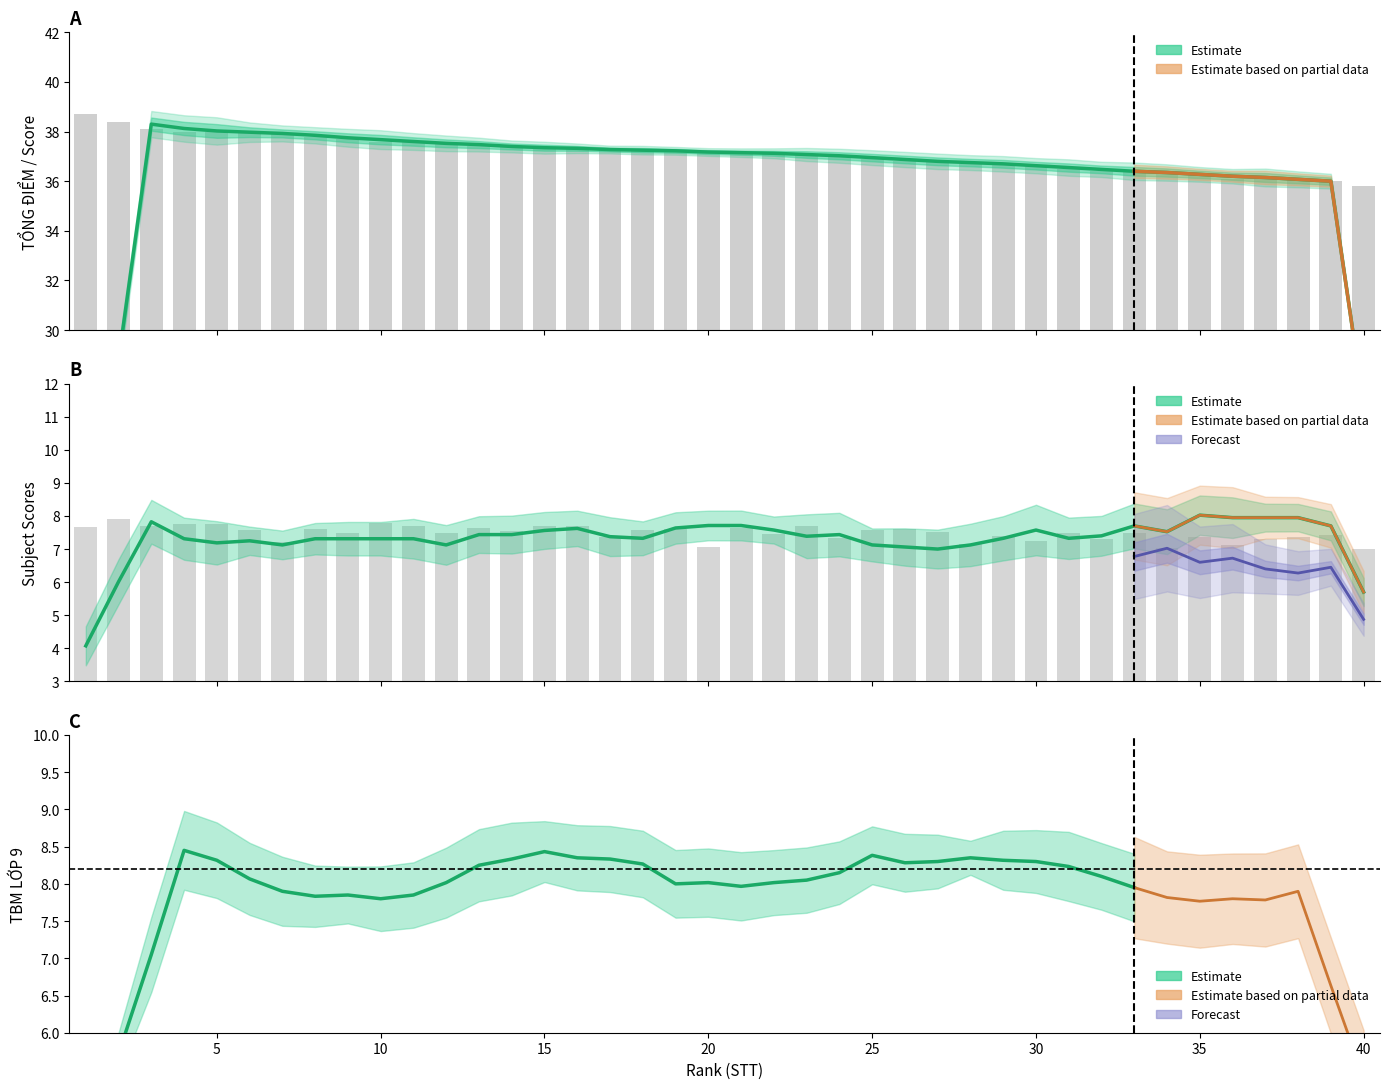

Is the value of N.NGỮ at 29 greater than the value of TBM LỚP 9 at 16?

No